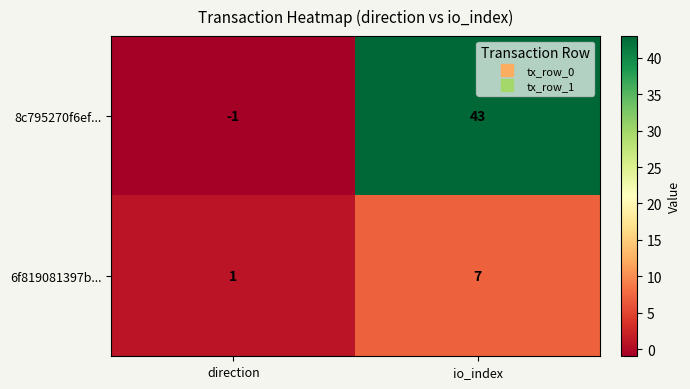

Count the number of data series in this chart.

2